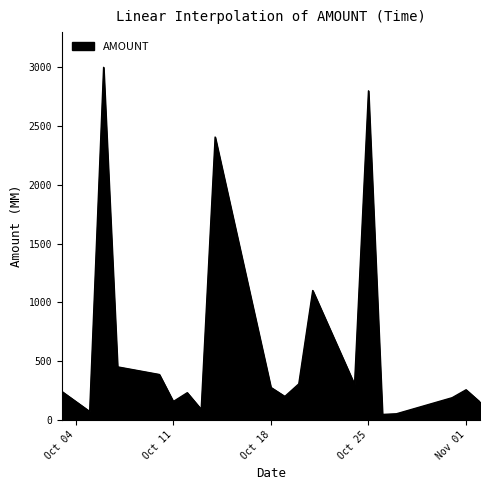

Does the chart display data point markers on the line(s)?

No